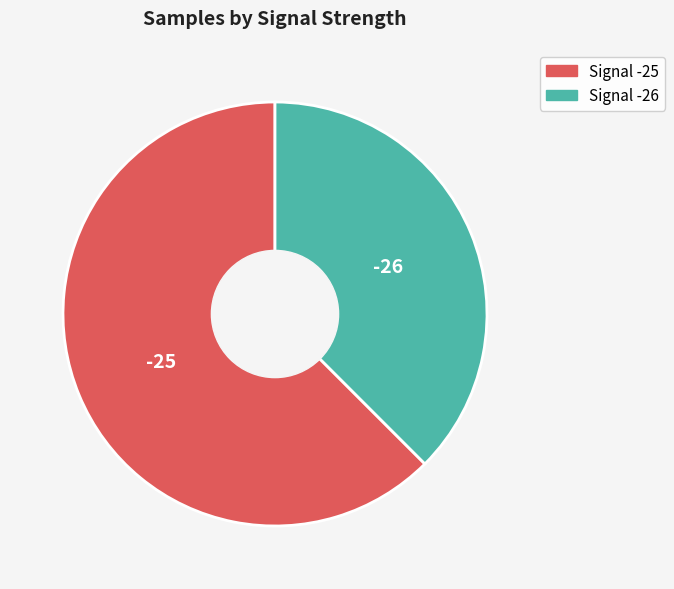

Between -25 and -26, which is larger?

-25